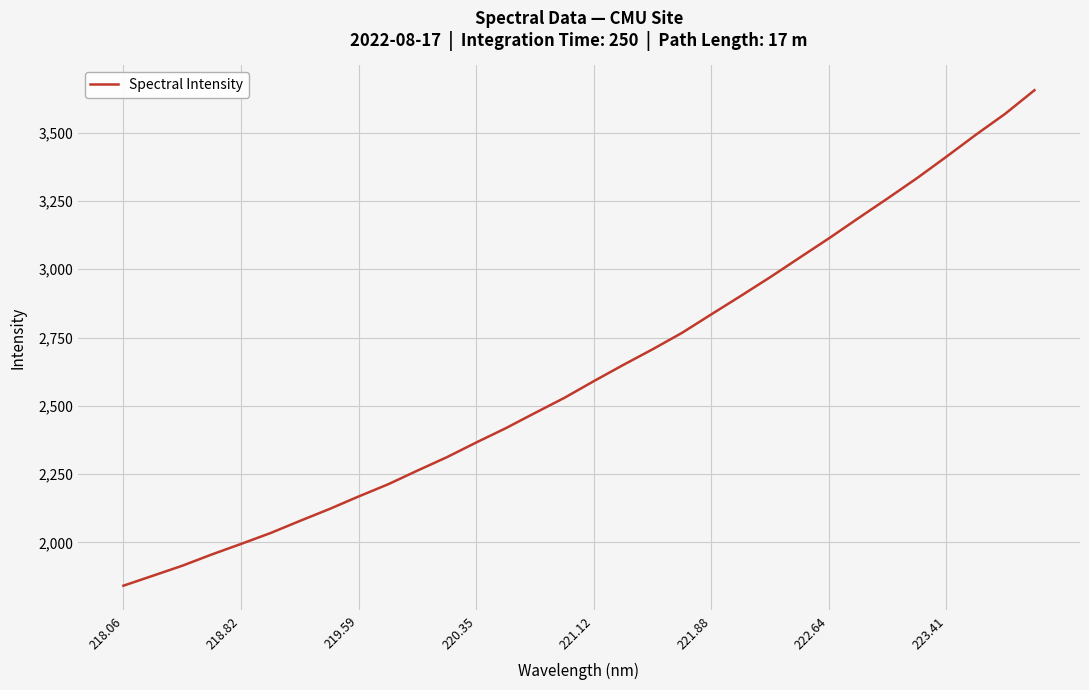

What is the maximum value shown in the chart?

3655.8